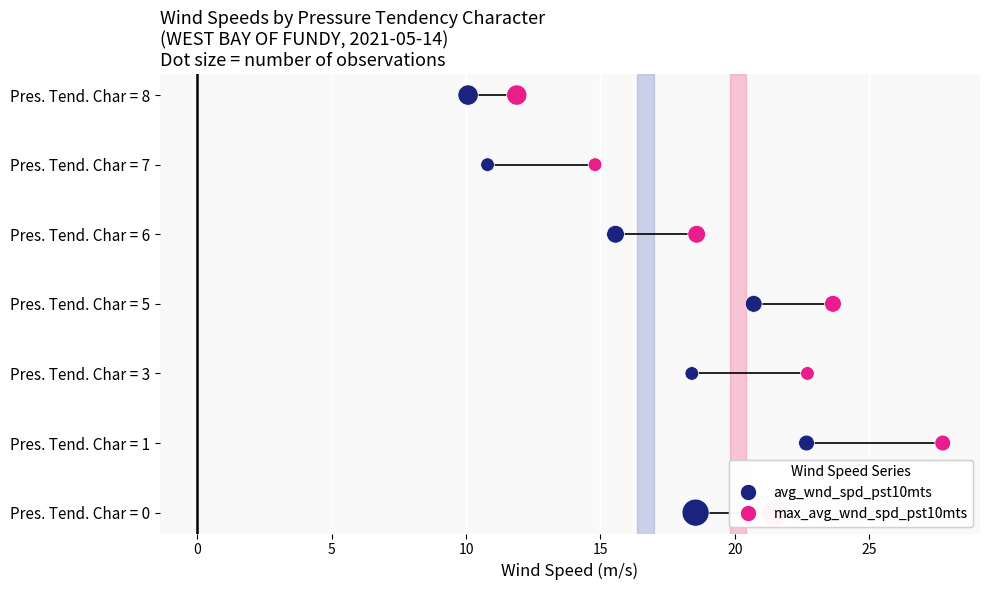

What are all the series names shown in the legend?

avg_wnd_spd_pst10mts, max_avg_wnd_spd_pst10mts